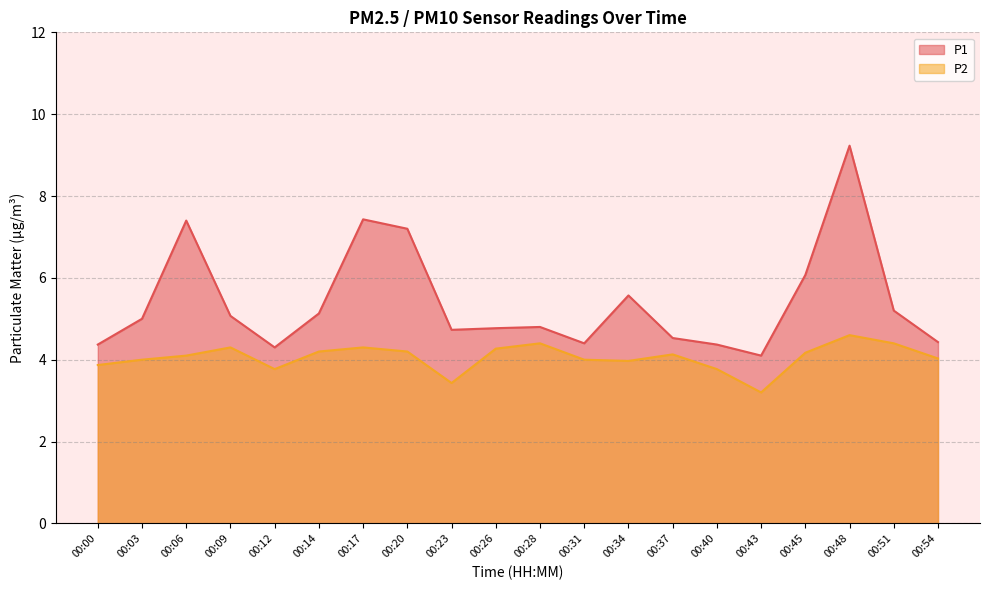

Reading left to right, extract all data points from this chart.

P1: 4.4	5.0	7.4	5.1	4.3	5.1	7.4	7.2	4.7	4.8	4.8	4.4	5.6	4.5	4.4	4.1	6.1	9.2	5.2	4.4
P2: 3.9	4.0	4.1	4.3	3.8	4.2	4.3	4.2	3.4	4.3	4.4	4.0	4.0	4.1	3.8	3.2	4.2	4.6	4.4	4.0